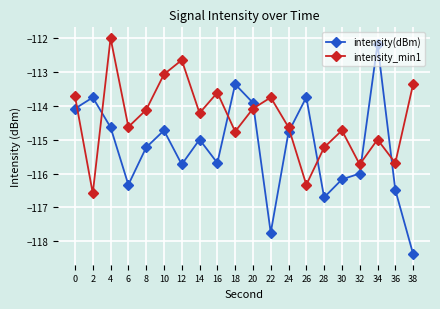

What is the maximum value shown in the chart?

-112.0